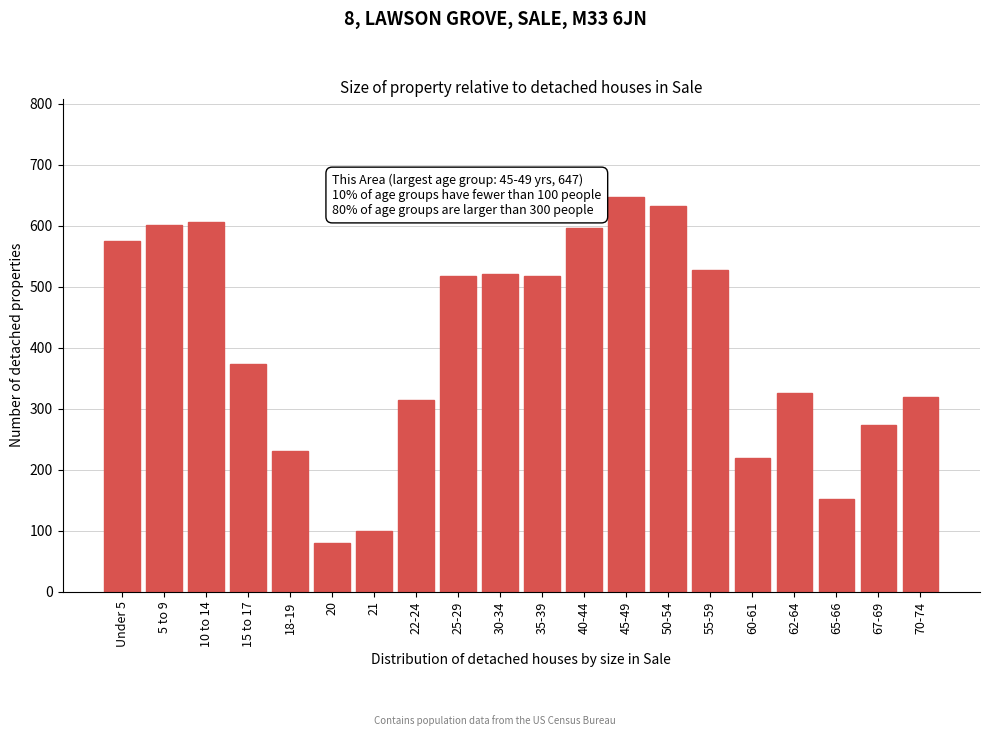

Reading left to right, extract all data points from this chart.

575	602	607	373	231	80	99	315	517	521	517	597	647	632	527	220	326	152	273	320